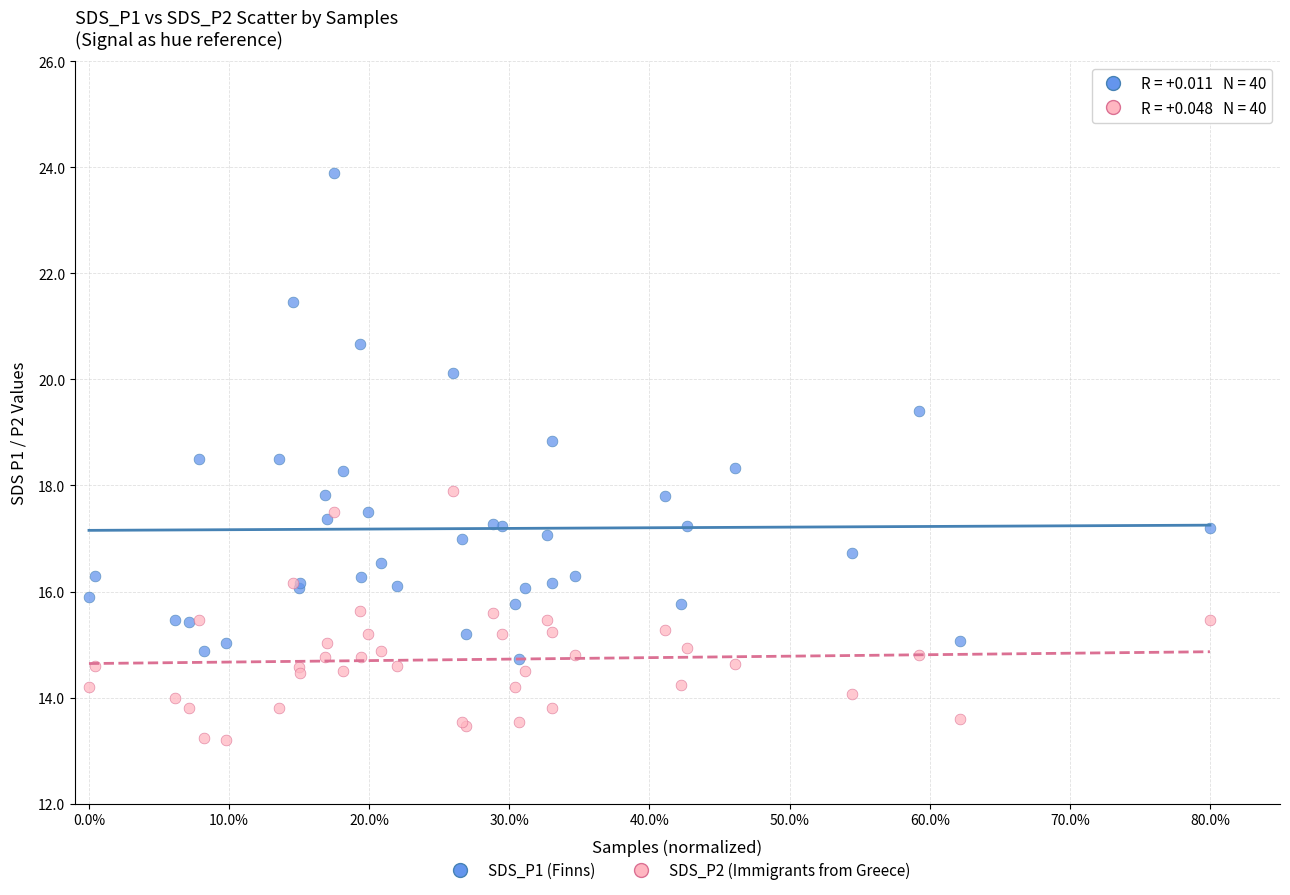

Which series contains the highest Y value?

SDS_P1 (Finns)